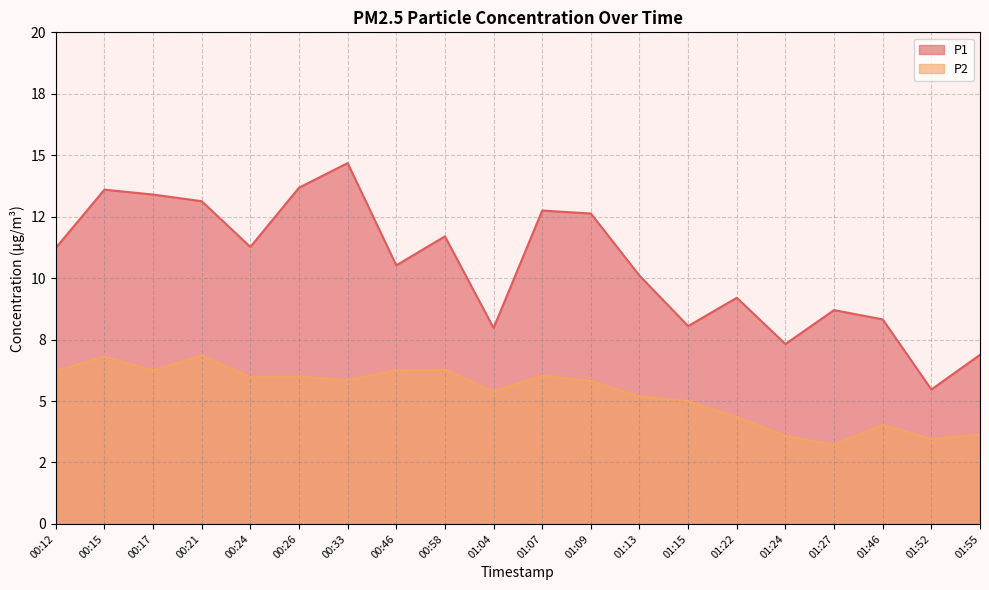

Does the chart have visible grid lines?

Yes